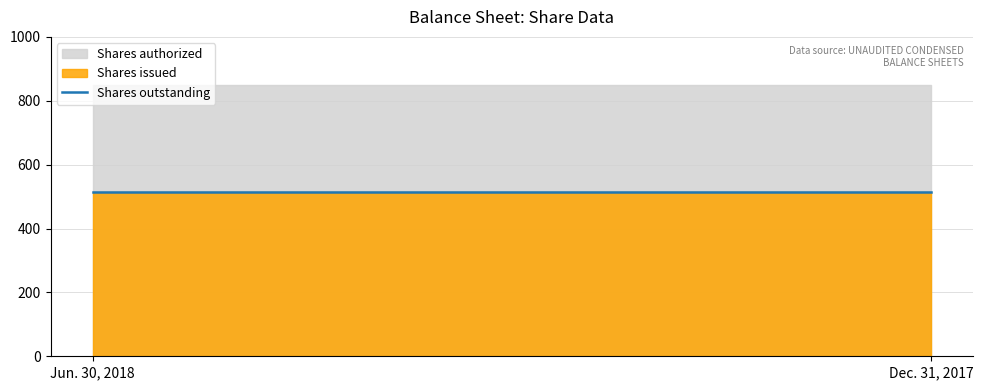

What is the highest value of the Shares issued series?

513.1